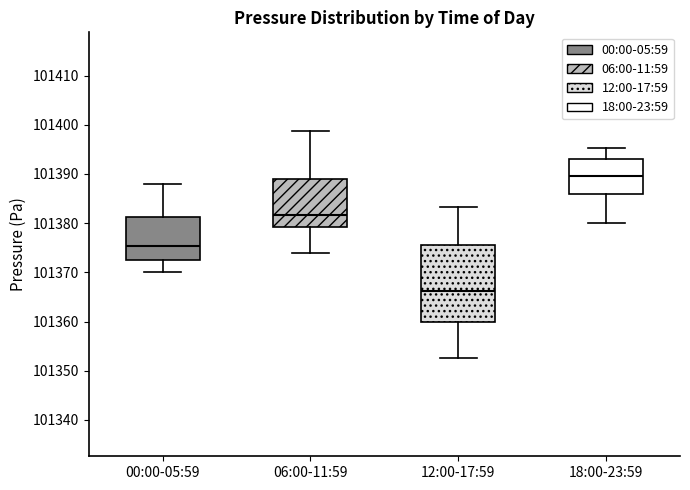

Comparing the boxes themselves (not the whiskers), which one is the tallest?

12:00-17:59